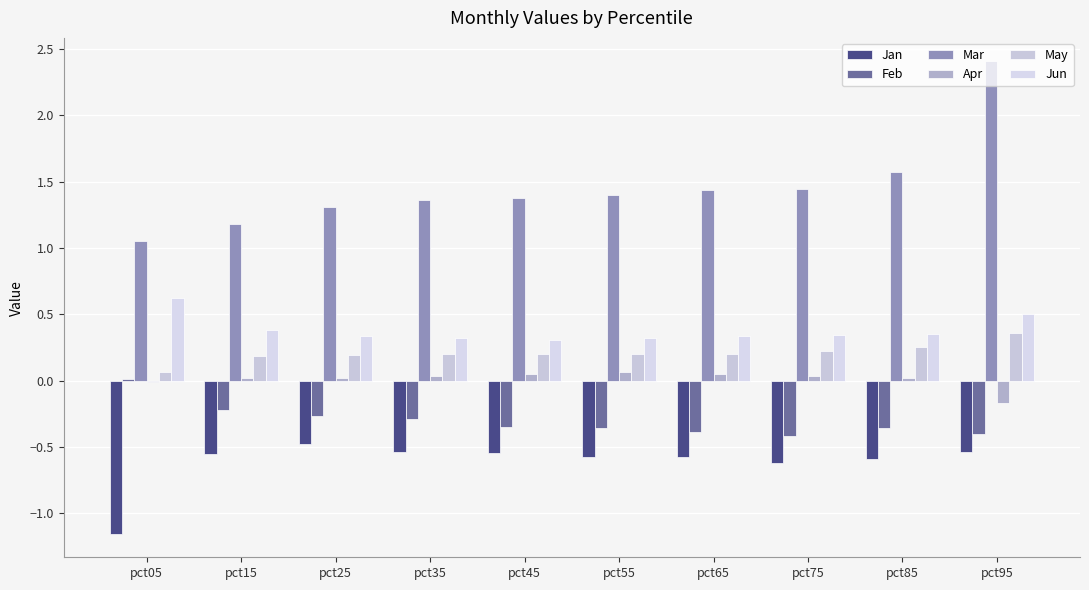

Are the bars horizontal?

No